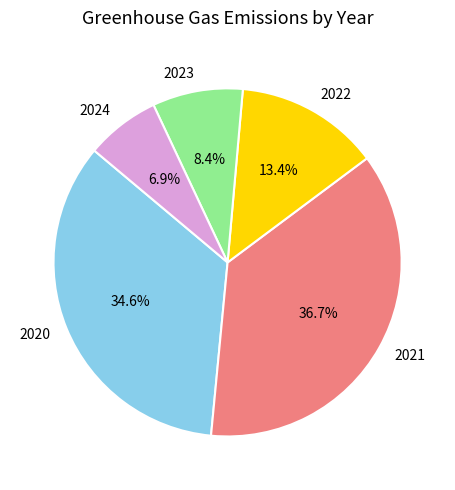

How many slices are in this pie chart?

5